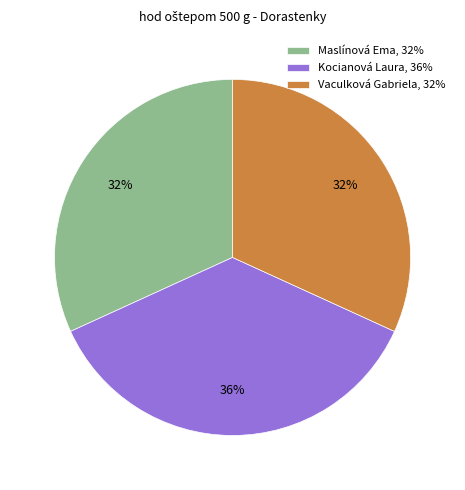

Approximately how many times larger is the value at Vaculková Gabriela compared to Maslínová Ema?

1.0